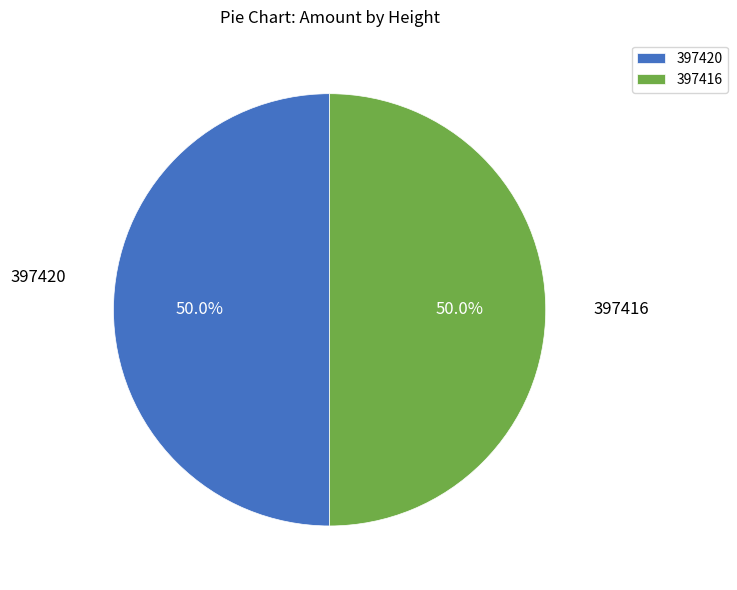

To the nearest percent, what is the combined percentage of 397420 and 397416?

100%